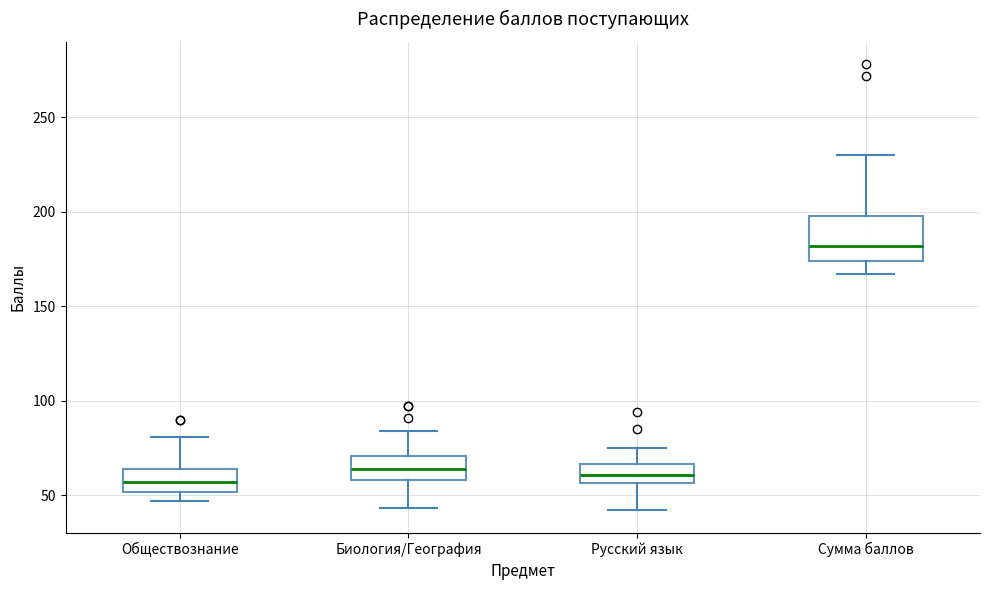

Which box is the tallest, from its lower edge to its upper edge?

Сумма баллов